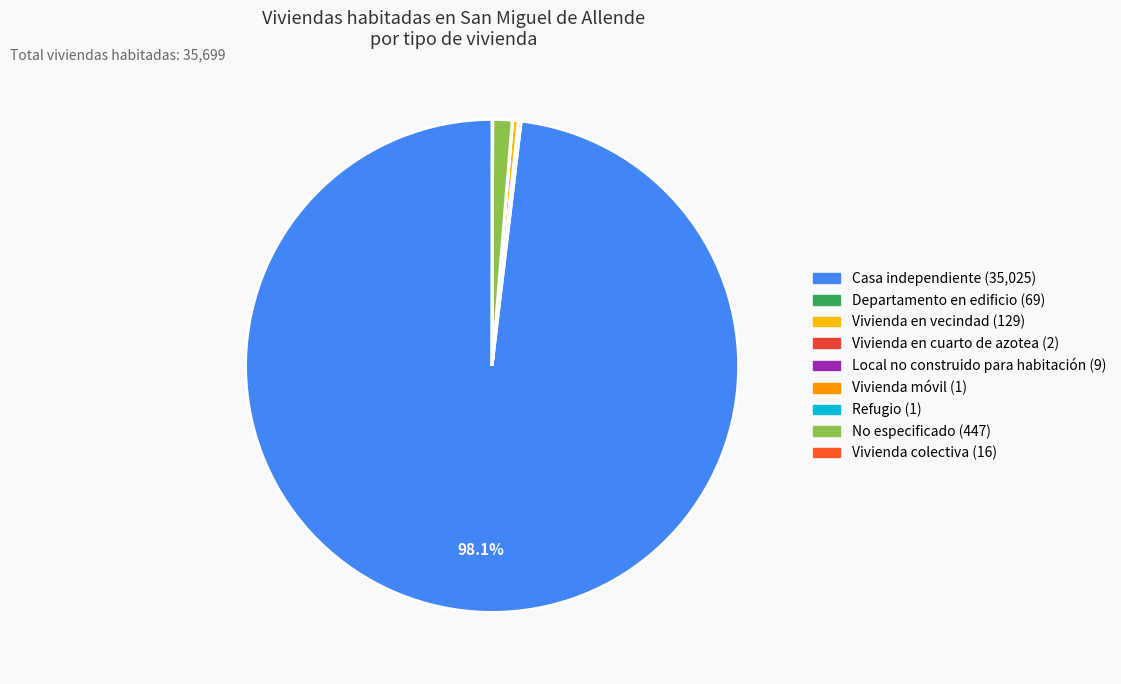

To the nearest percent, what is the difference between the largest and smallest slice percentages?

98%